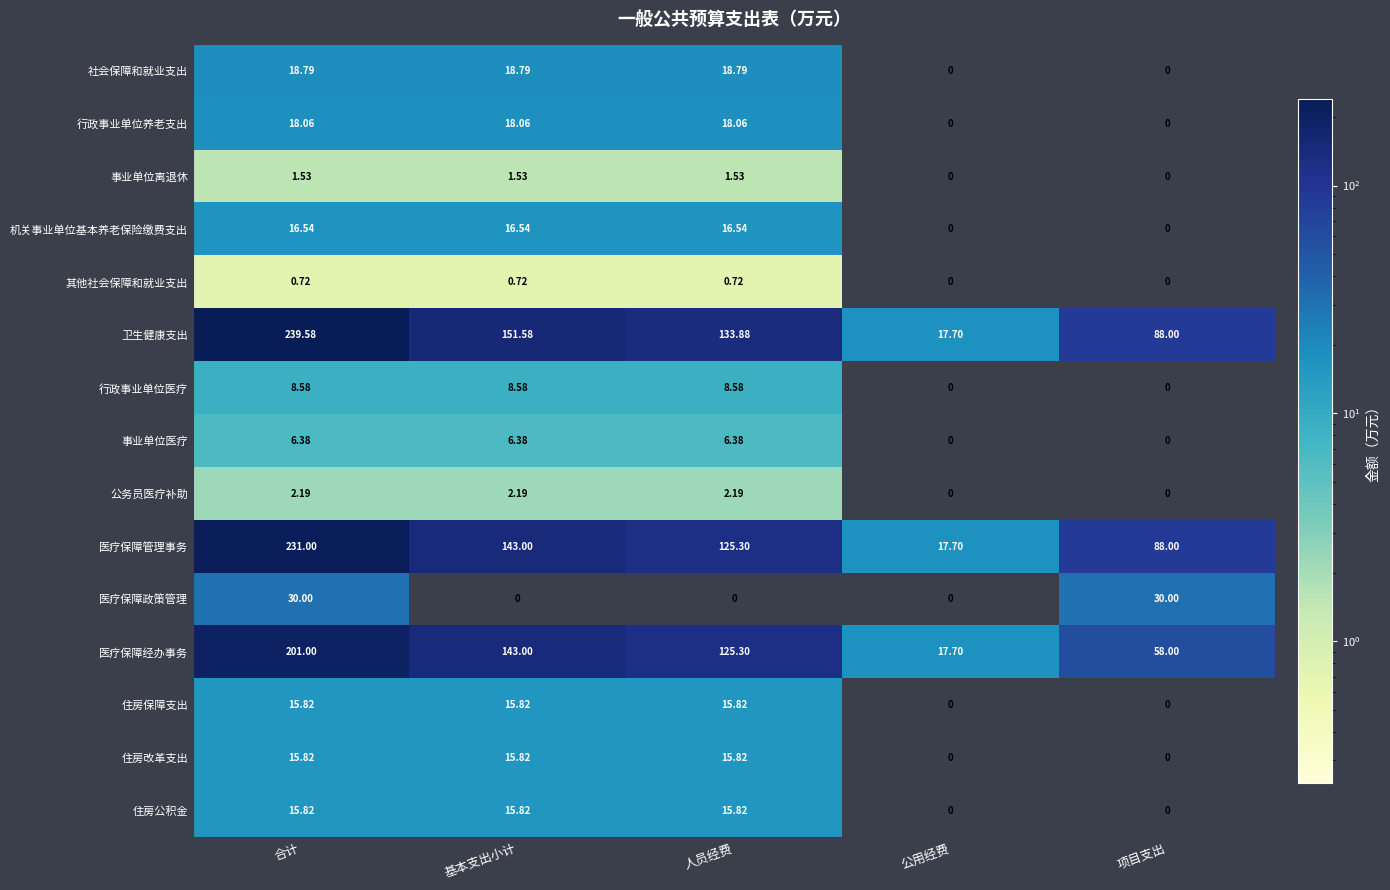

What is the difference between the highest and lowest values at 合计?

238.9